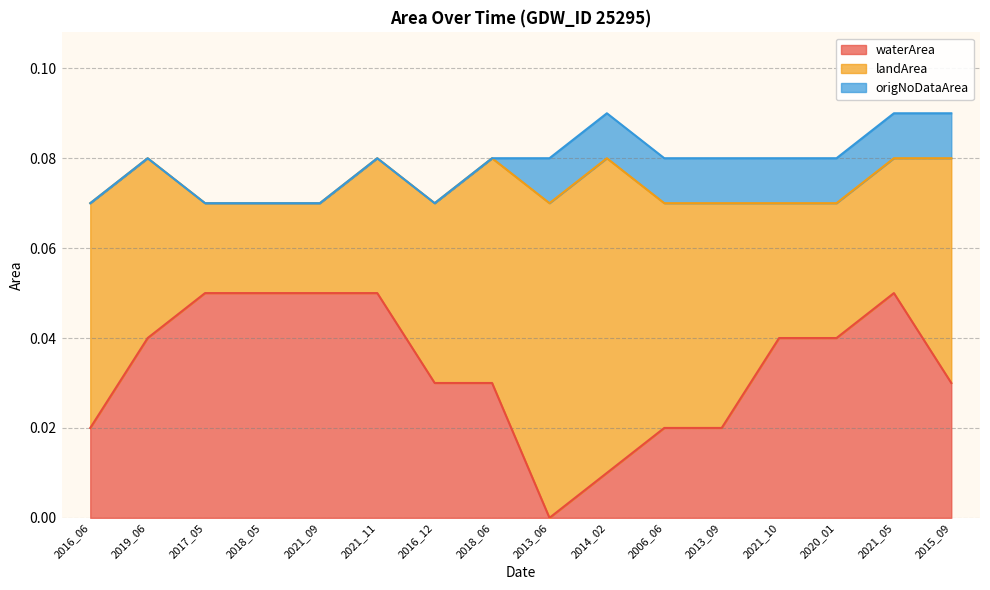

True or false: waterArea and origNoDataArea cross at least once.

True